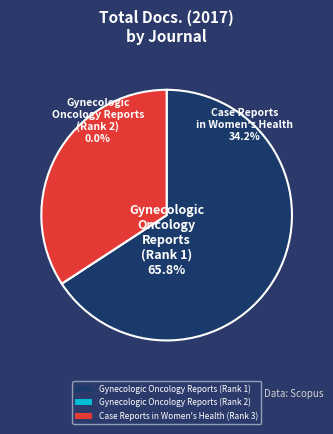

Is there any slice that represents more than half of the pie?

Yes